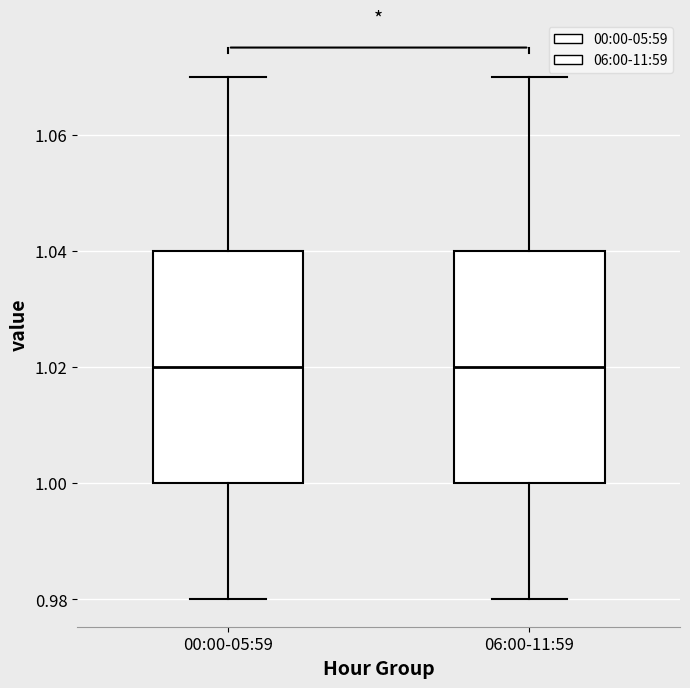

Reading left to right, read every box against the y-axis: the position of its median line, the range the box covers, and the ends of its whiskers. The values are not printed on the chart, so give them approximately, as read against the axis.

00:00-05:59: median 1.02, box 1.00 to 1.04, whiskers 0.98 to 1.07
06:00-11:59: median 1.02, box 1.00 to 1.04, whiskers 0.98 to 1.07